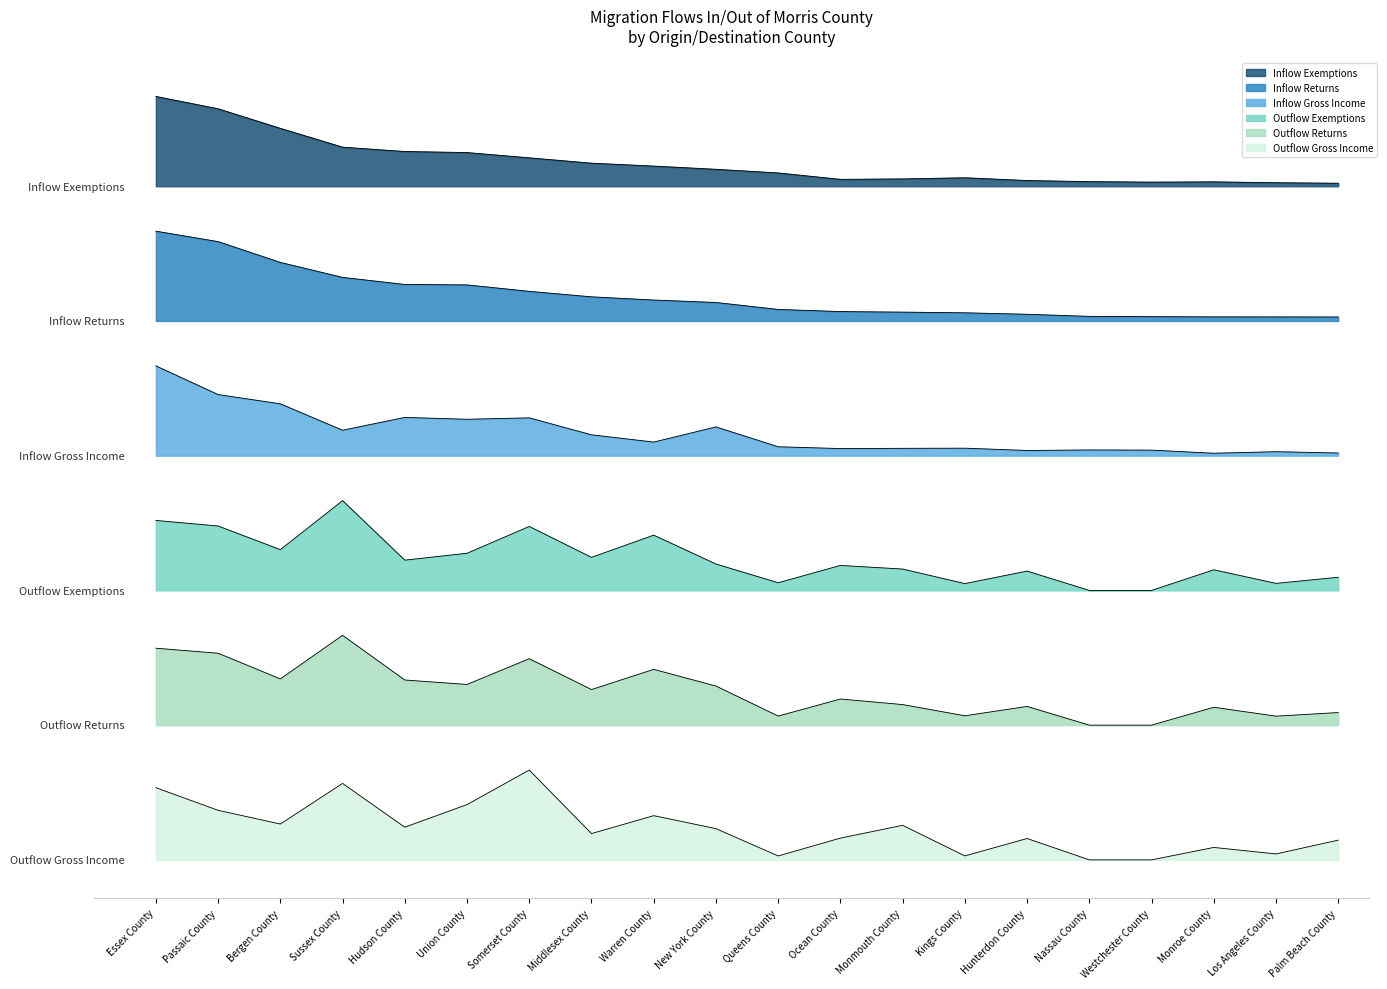

What are all the series names shown in the legend?

Inflow Exemptions, Inflow Returns, Inflow Gross Income, Outflow Exemptions, Outflow Returns, Outflow Gross Income